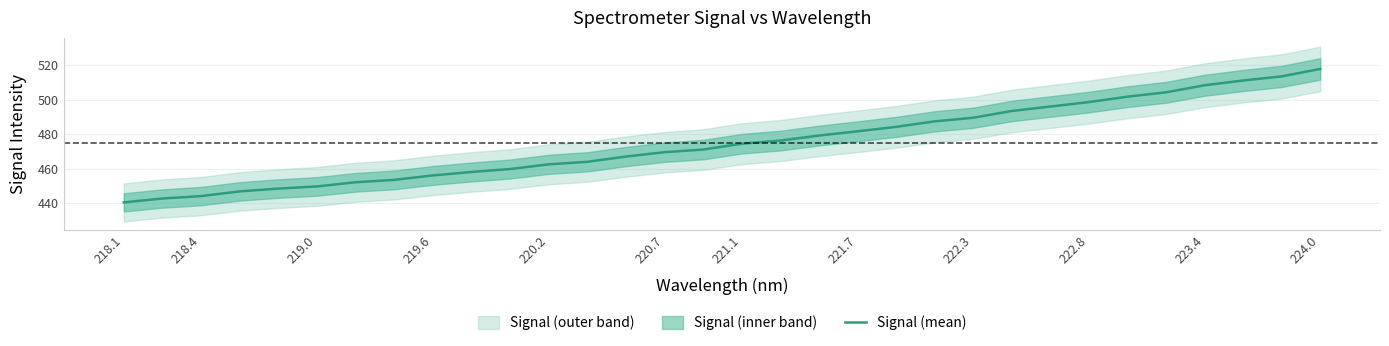

True or false: Signal (mean) has a value of 474.5 at 221.1.

True